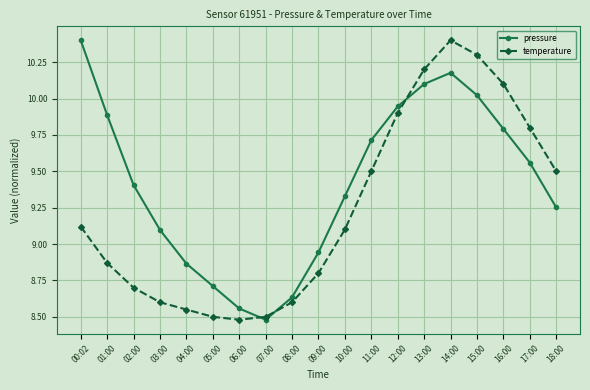

At which category is the sum across all series the highest?

14:00